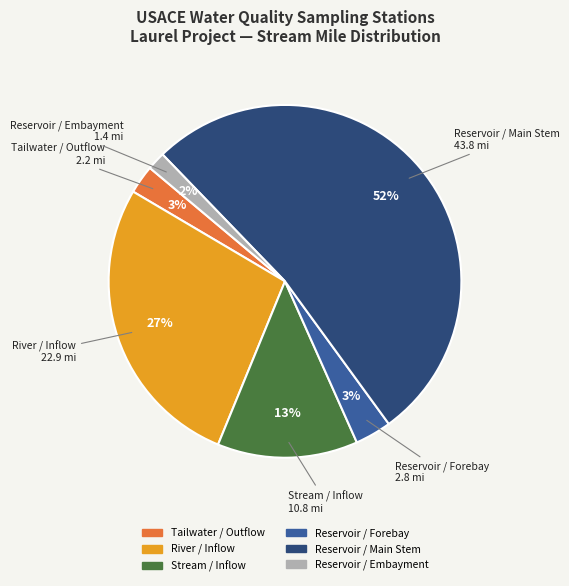

To the nearest percent, what is the average slice percentage?

17%